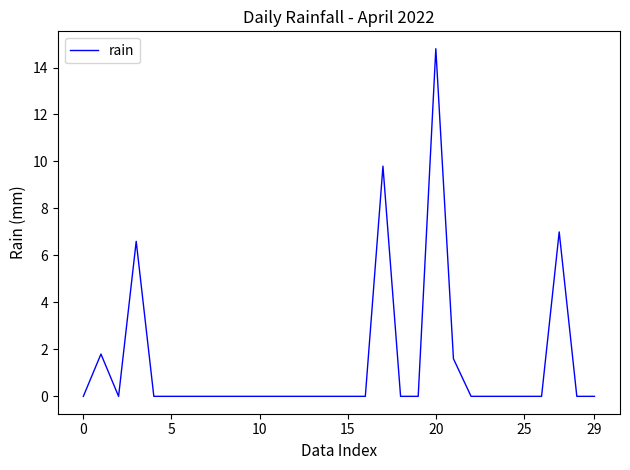

How many lines are shown in the chart?

1